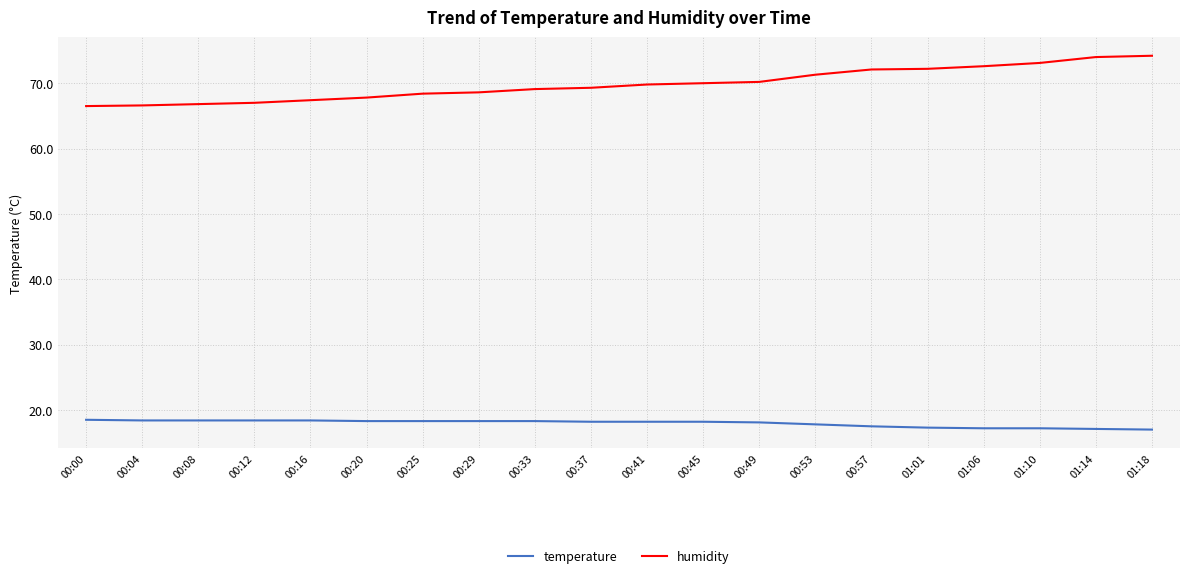

What is the minimum value for temperature?

17.0